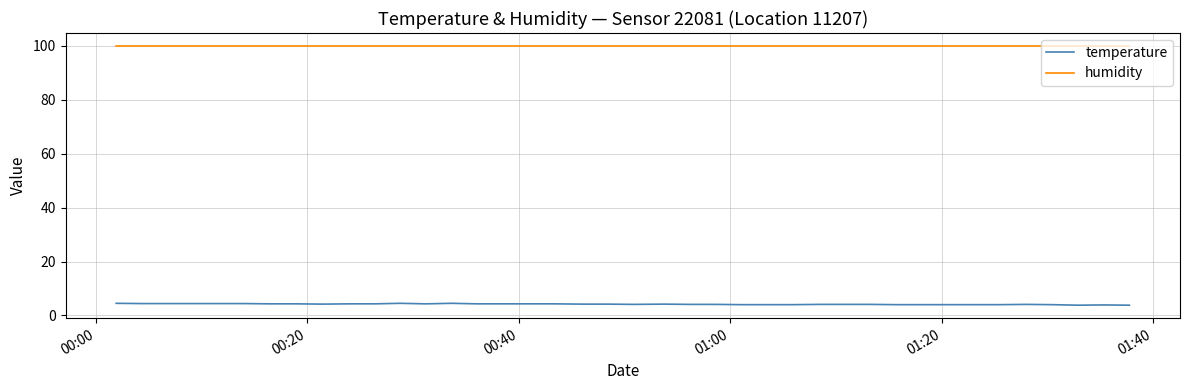

Which series has the widest spread of values?

temperature